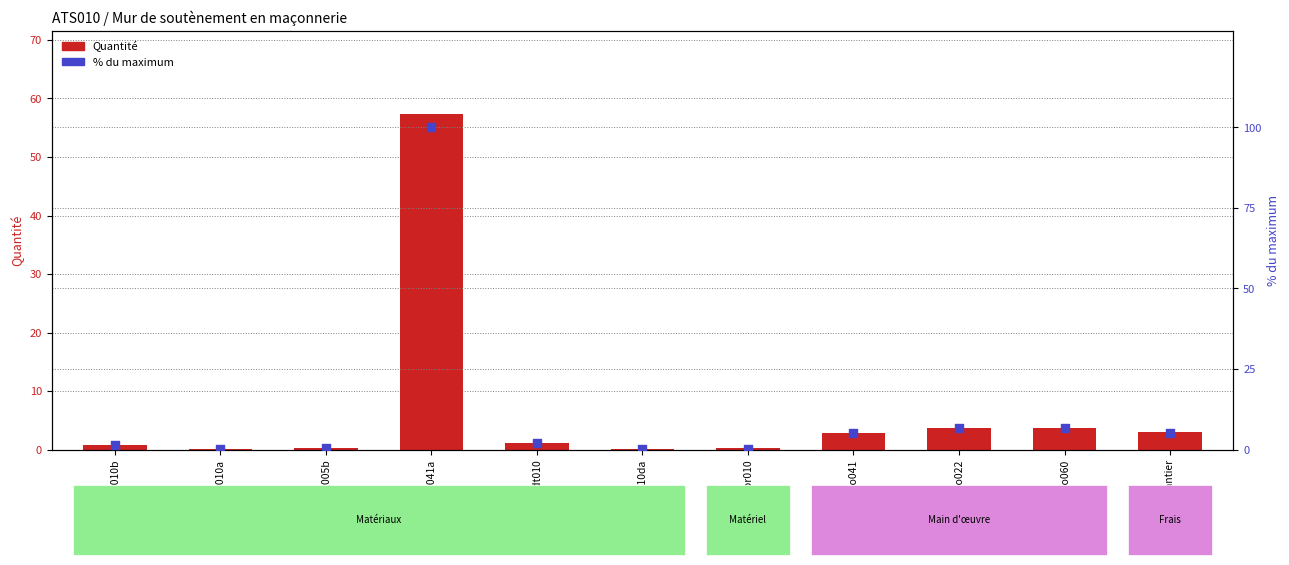

What are all the series names shown in the legend?

Quantité, % du max